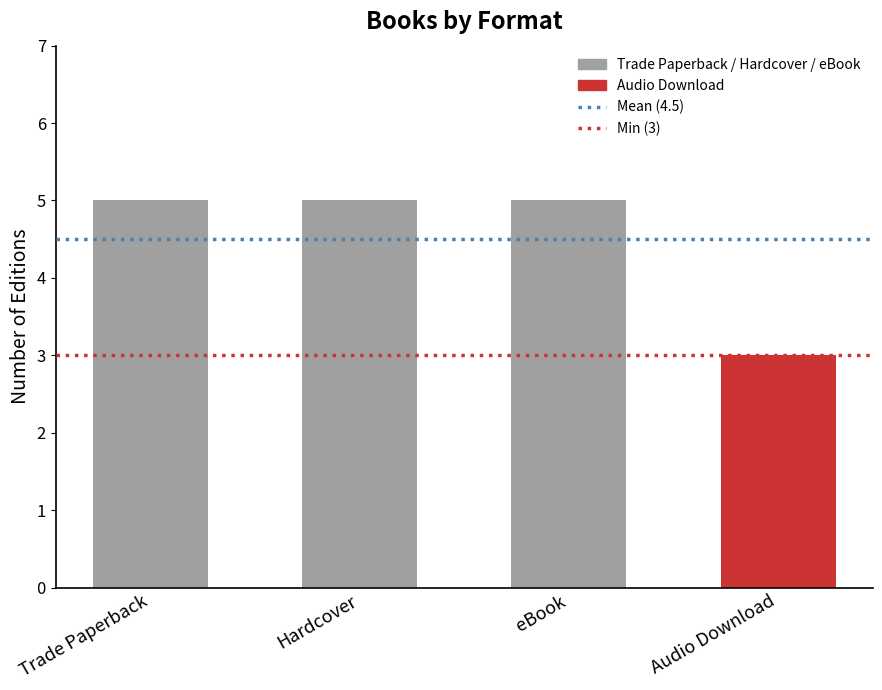

Which has a higher value, Audio Download or Trade Paperback?

Trade Paperback